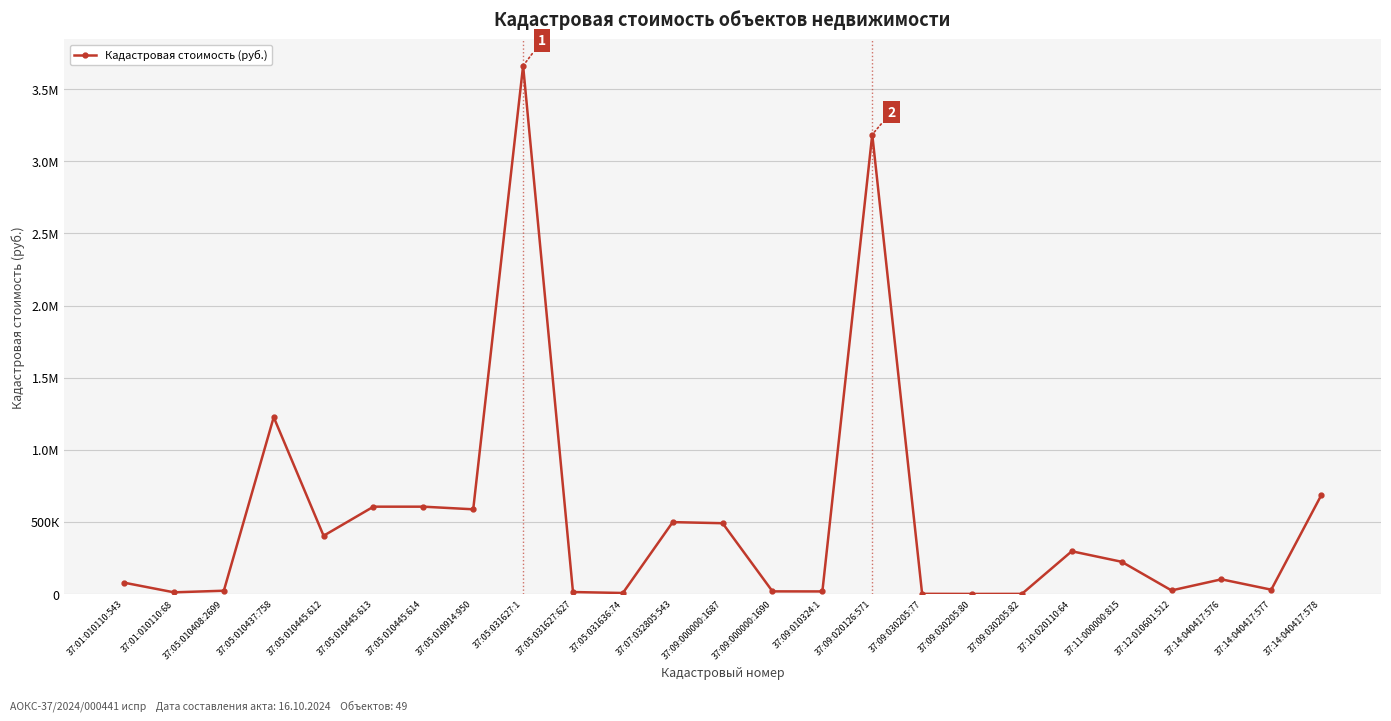

What is the label of the 1st point from the left?

37:01:010110:543